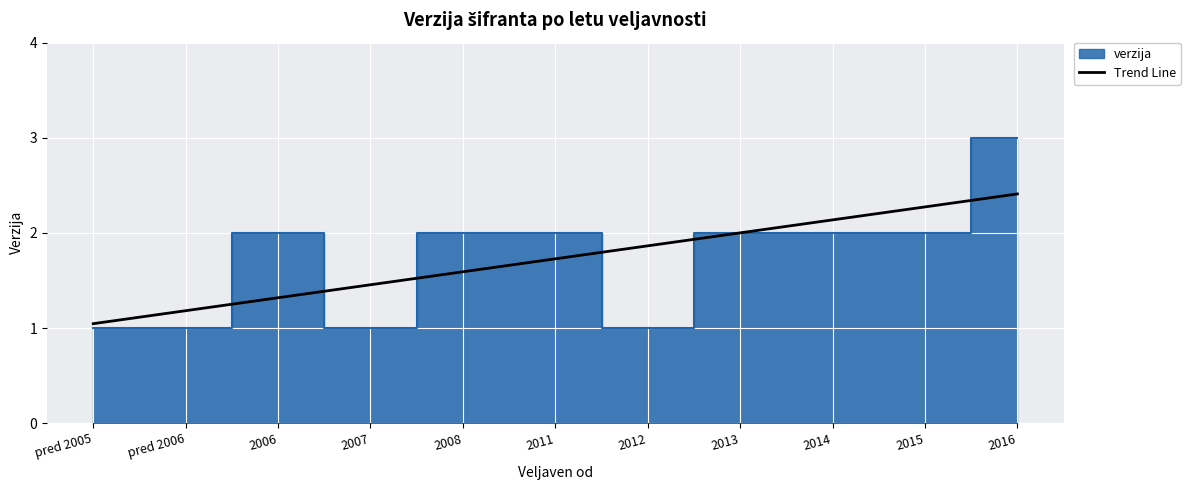

What is the maximum value for Trend Line?

2.4